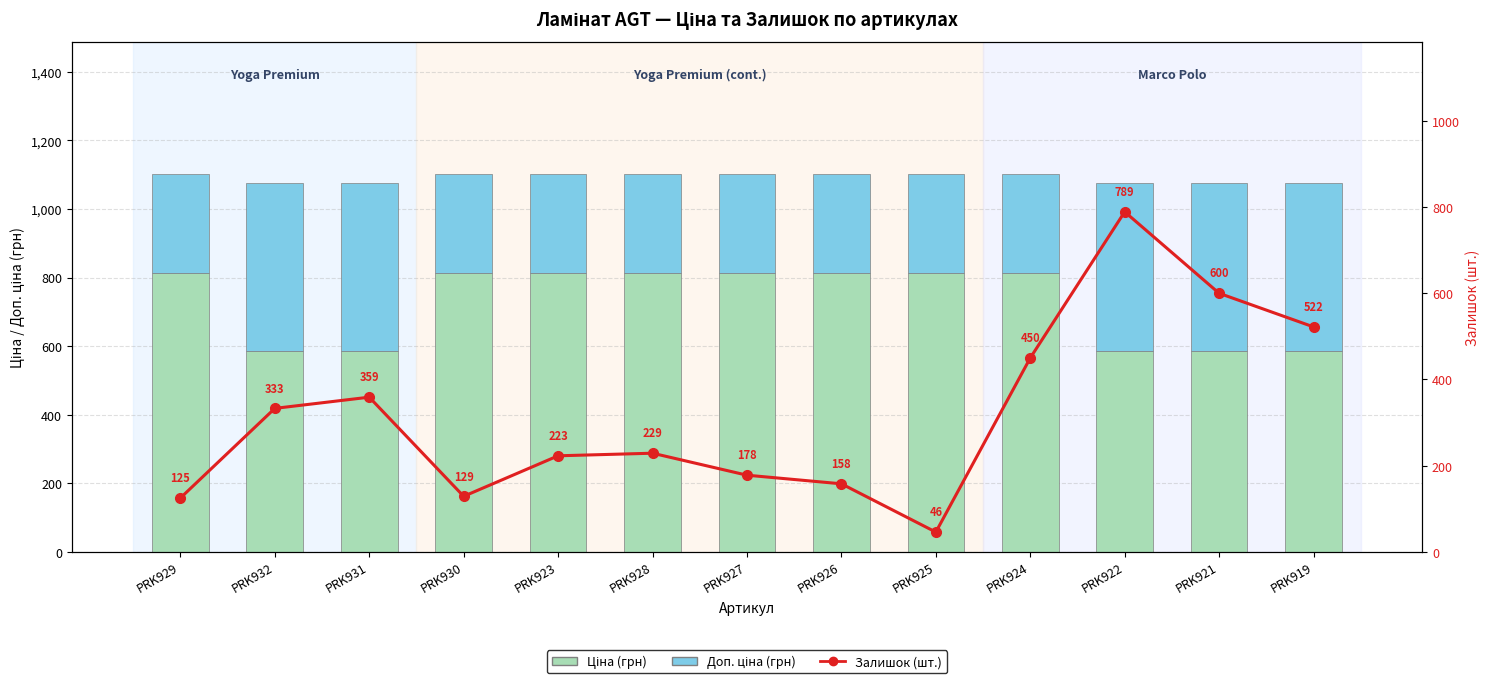

Reading left to right, transcribe all the data shown in this chart.

Ціна (грн): PRK929=813.0	PRK932=586.0	PRK931=586.0	PRK930=813.0	PRK923=813.0	PRK928=813.0	PRK927=813.0	PRK926=813.0	PRK925=813.0	PRK924=813.0	PRK922=586.0	PRK921=586.0	PRK919=586.0
Доп. ціна (грн): PRK929=288.7	PRK932=488.5	PRK931=488.5	PRK930=288.7	PRK923=288.7	PRK928=288.7	PRK927=288.7	PRK926=288.7	PRK925=288.7	PRK924=288.7	PRK922=488.5	PRK921=488.5	PRK919=488.5
Залишок (шт.): PRK929=125.0	PRK932=333.0	PRK931=359.0	PRK930=129.0	PRK923=223.0	PRK928=229.0	PRK927=178.0	PRK926=158.0	PRK925=46.0	PRK924=450.0	PRK922=789.0	PRK921=600.0	PRK919=522.0